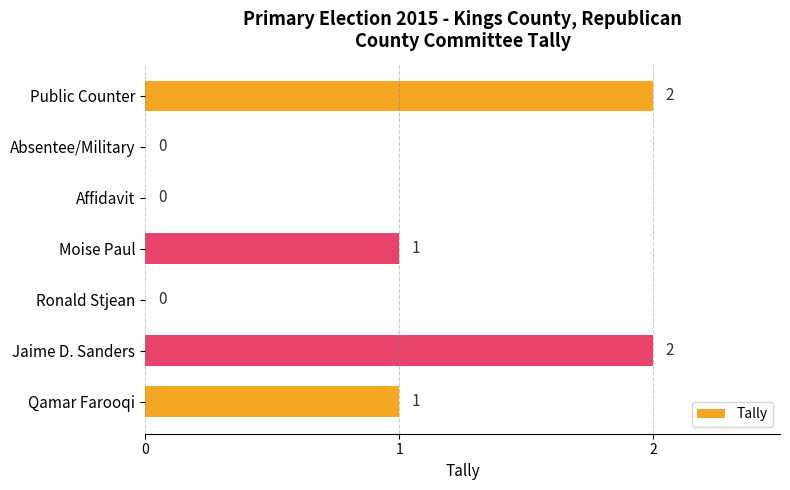

How many values are between 0 and 2?

7